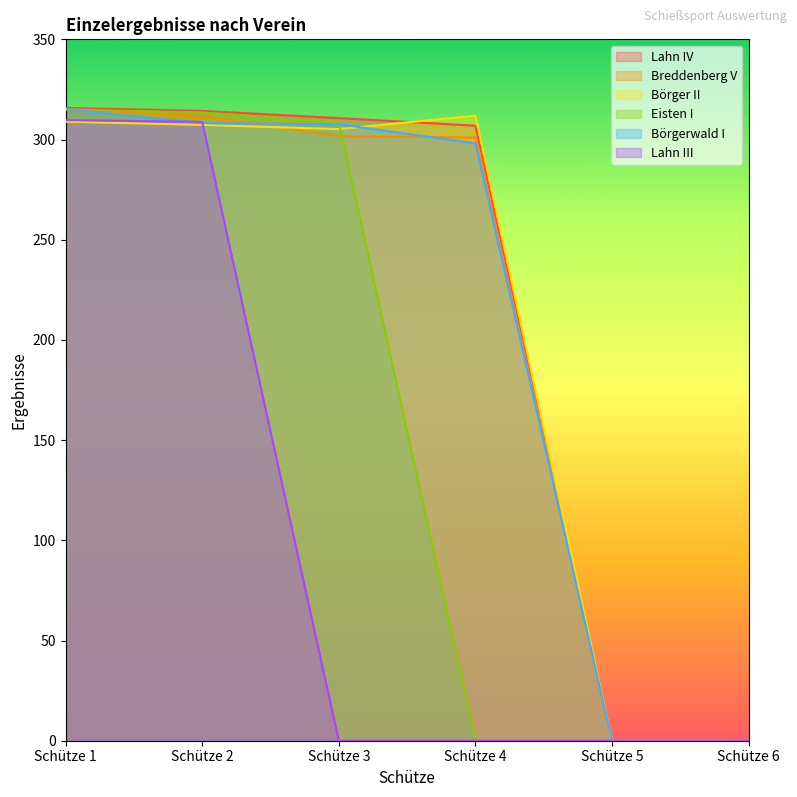

The value of Börgerwald I at Schütze 1 is 418.6. True or false?

False